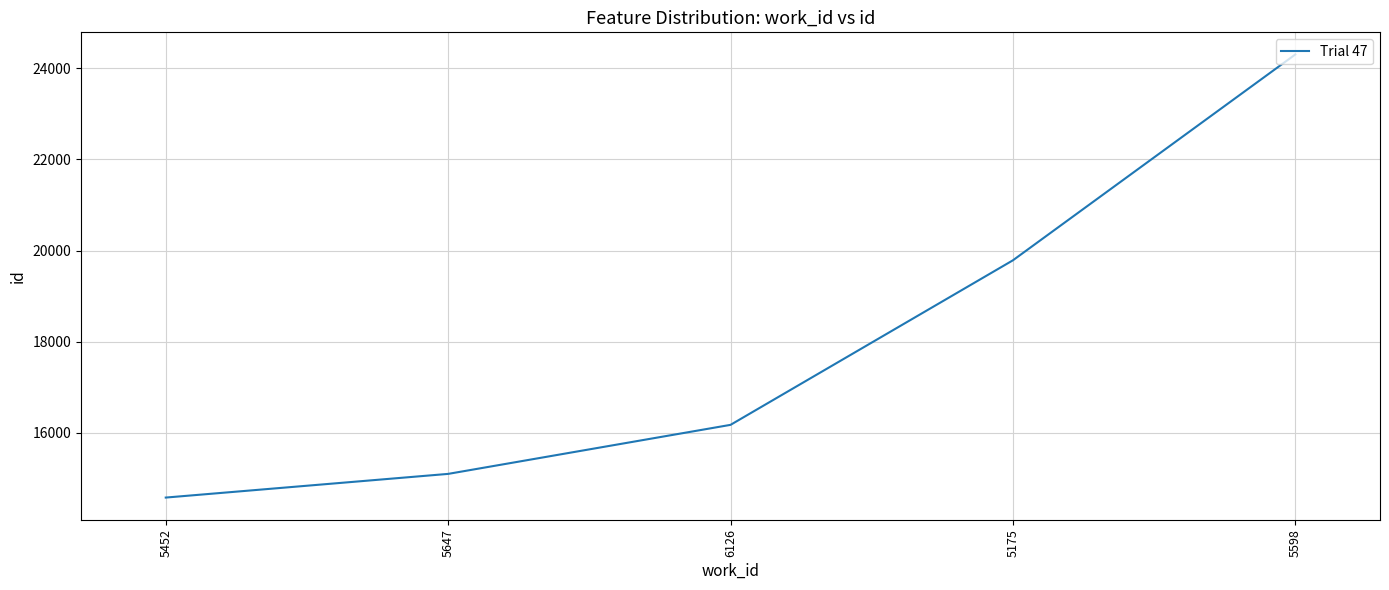

What is the change in value from 5647 to 5598?

+9212